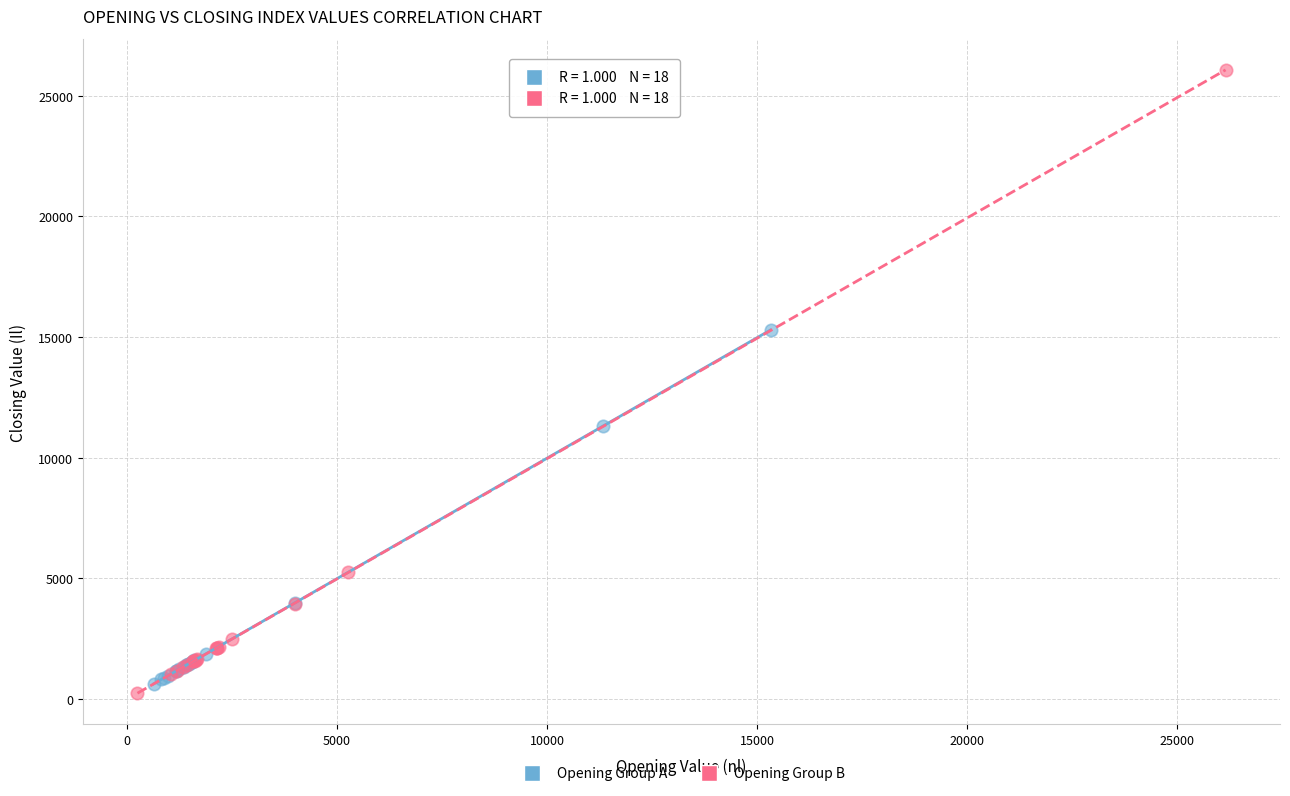

What are all the series names shown in the legend?

Opening Group A, Opening Group B